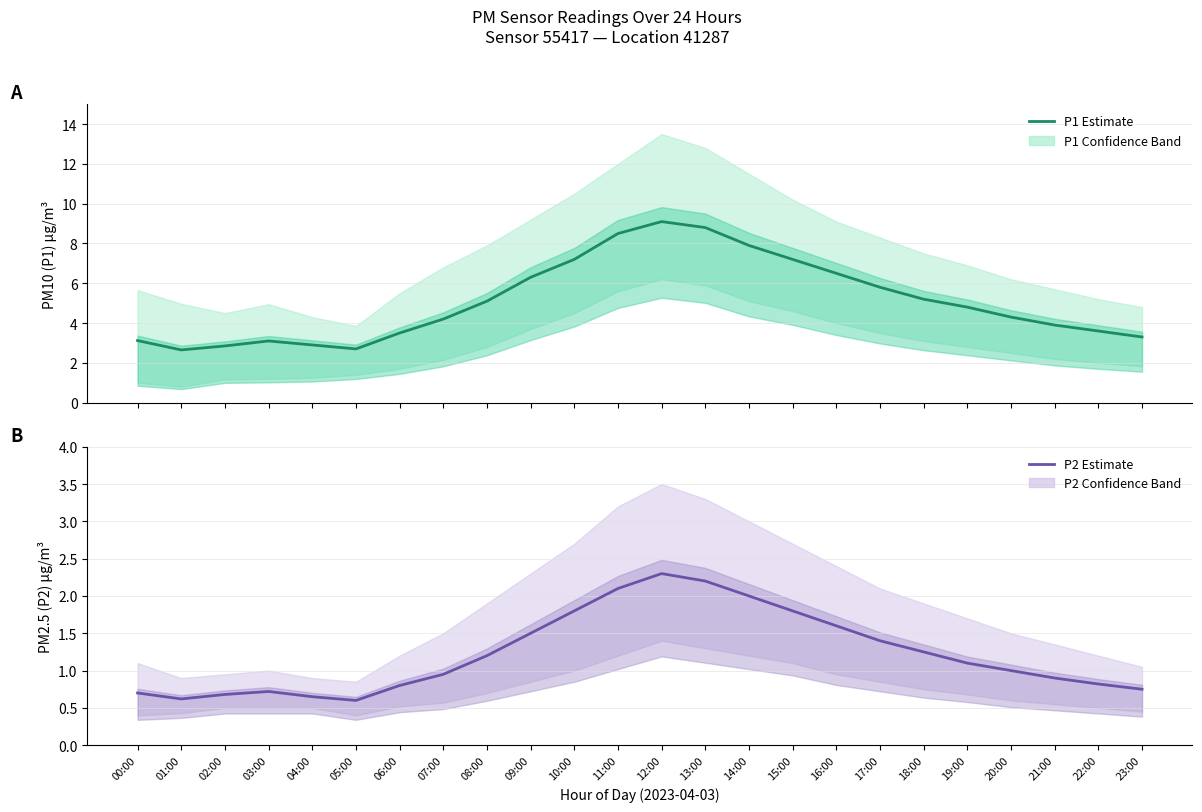

What is the sum of all P1 Estimate values?

122.5